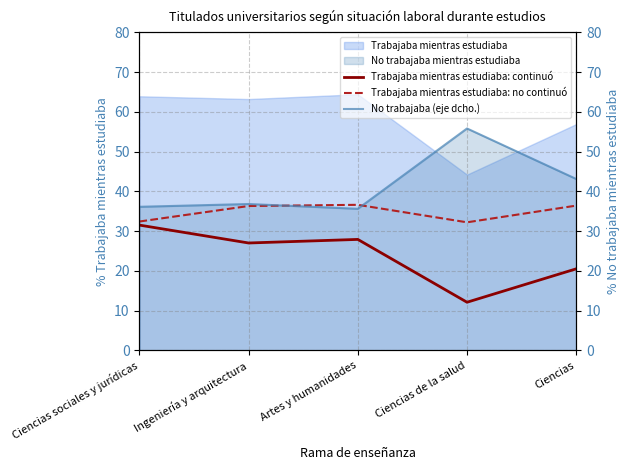

True or false: No trabajaba (eje dcho.) and Trabajaba mientras estudiaba: no continuó cross at least once.

True